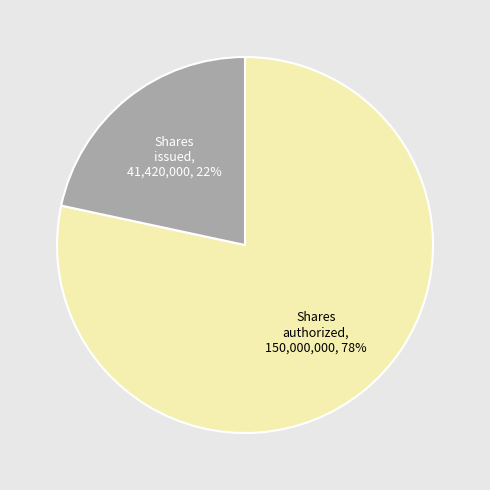

To the nearest percent, what is the average slice percentage?

50%